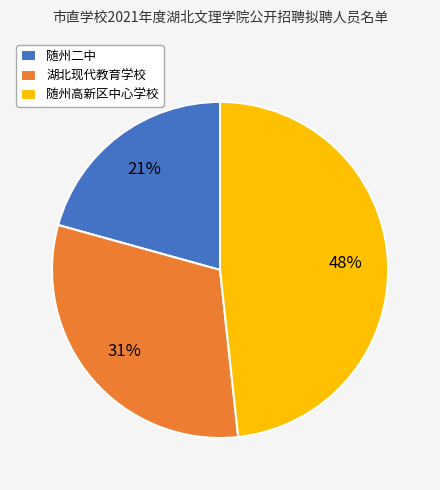

Is there any slice that represents more than half of the pie?

No